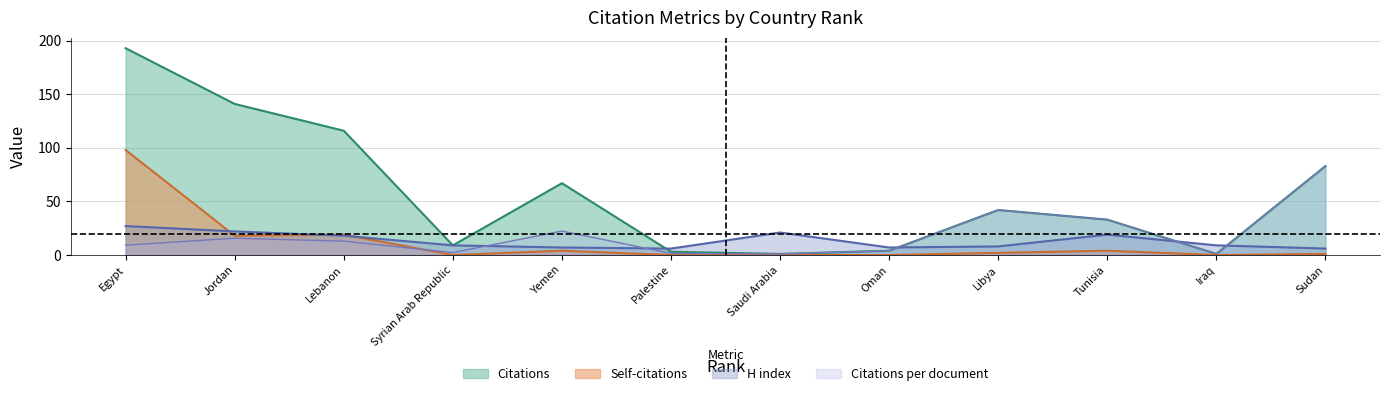

Which series has the largest range (max minus min)?

Citations